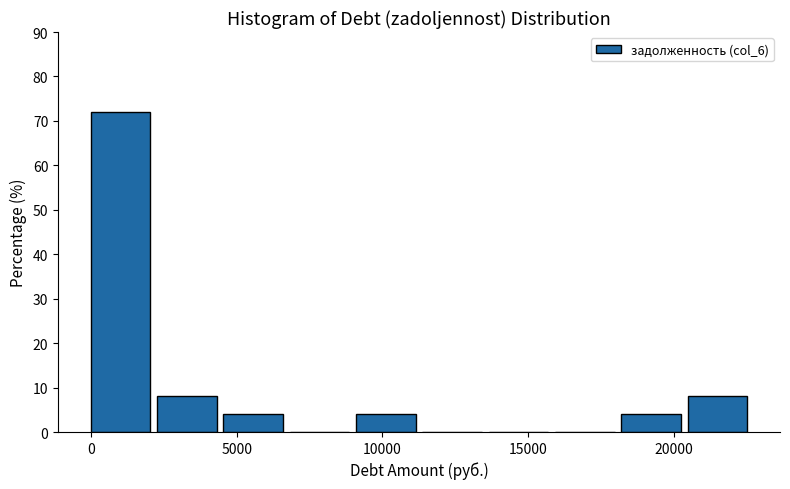

Reading left to right, list every bar in this chart as the range it spans on the x-axis followed by its height. Neither the bar edges nor the heights are printed on the chart, so give them approximately, as read against the axes.

0 to 2500: 72
2500 to 4500: 8
4500 to 7000: 4
7000 to 9000: 0
9000 to 11500: 4
11500 to 13500: 0
13500 to 16000: 0
16000 to 18000: 0
18000 to 20500: 4
20500 to 22500: 8